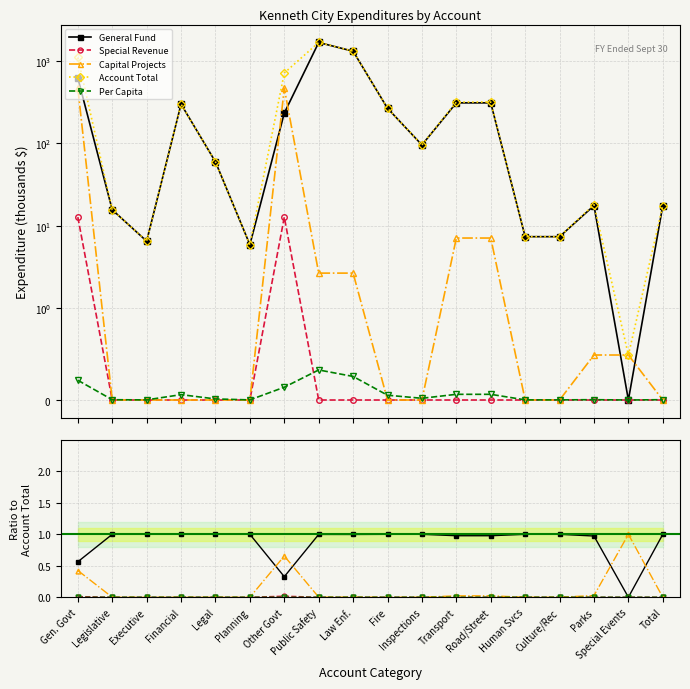

What is the sum of all Account Total values?

6240.6